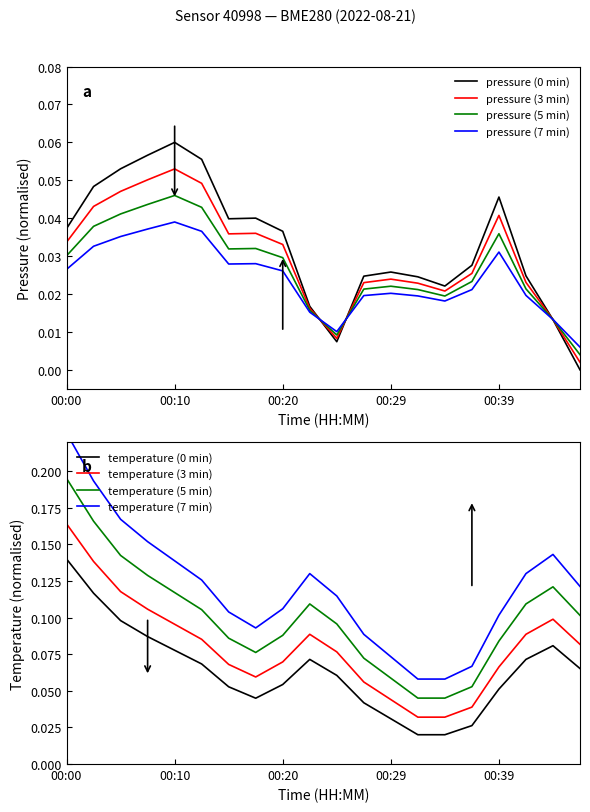

The pressure series shows 0.0 at 00:27. True or false?

True